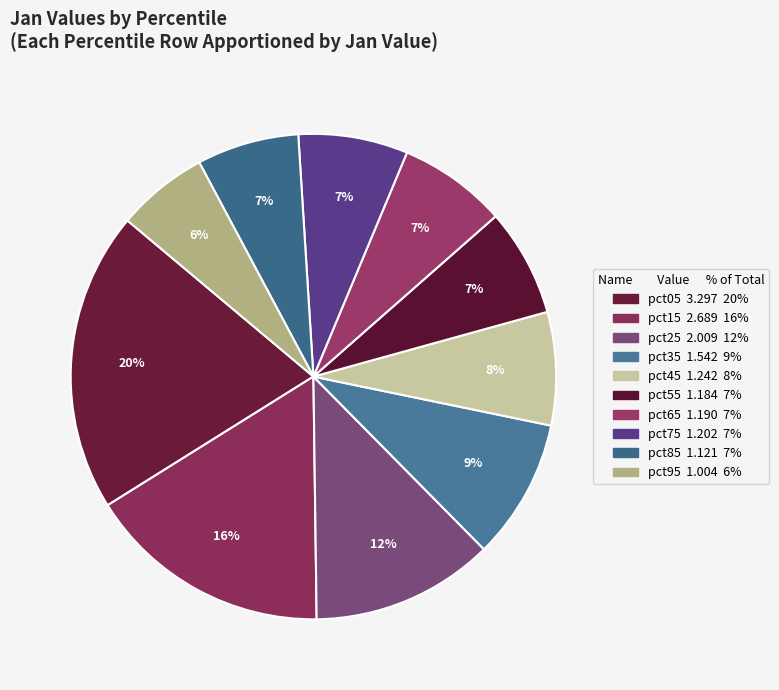

Does pct65 account for over 50% of the chart?

No